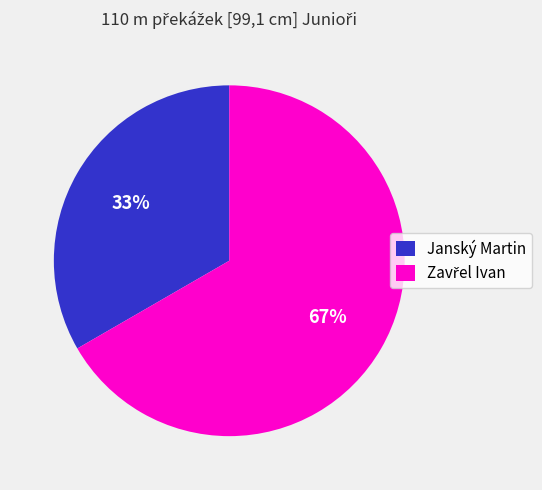

To the nearest percent, what percentage of the pie is Janský Martin?

33%